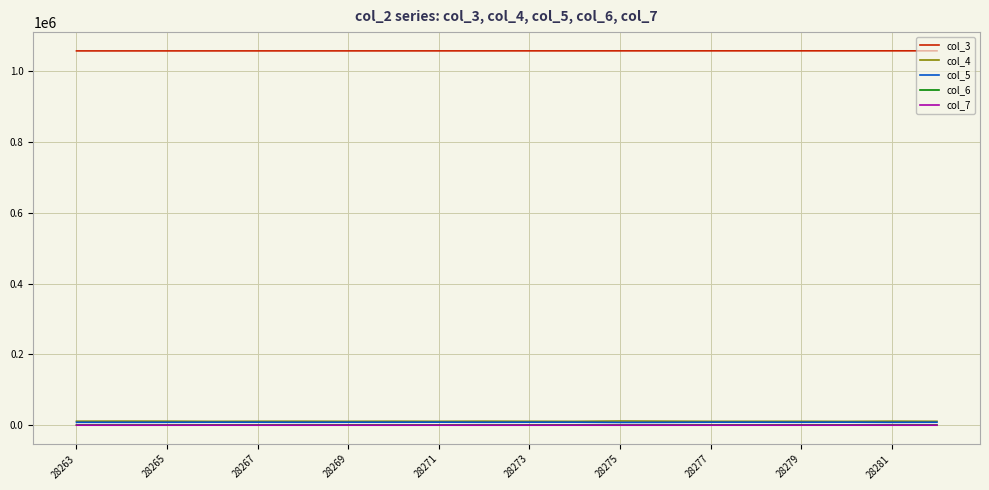

True or false: col_7 and col_3 intersect in this chart.

False